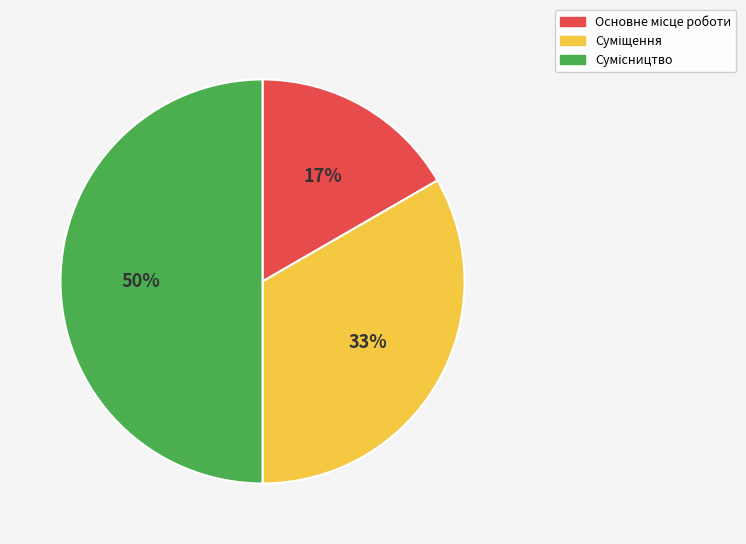

To the nearest percent, what is the average slice percentage?

33%